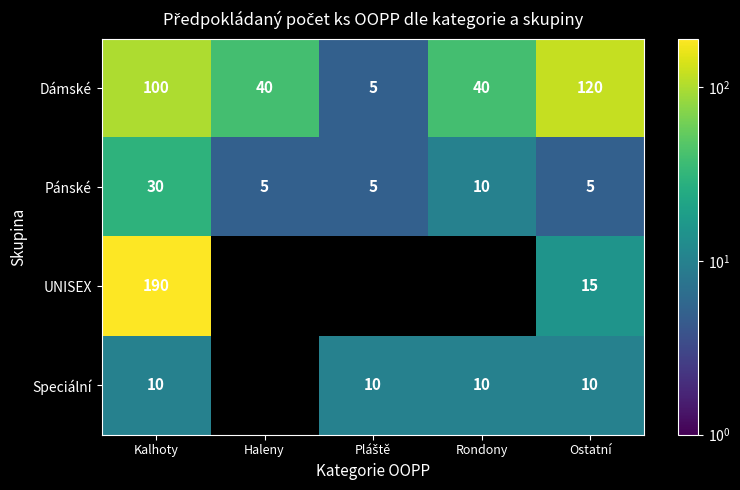

What is the sum of all Pánské values?

55